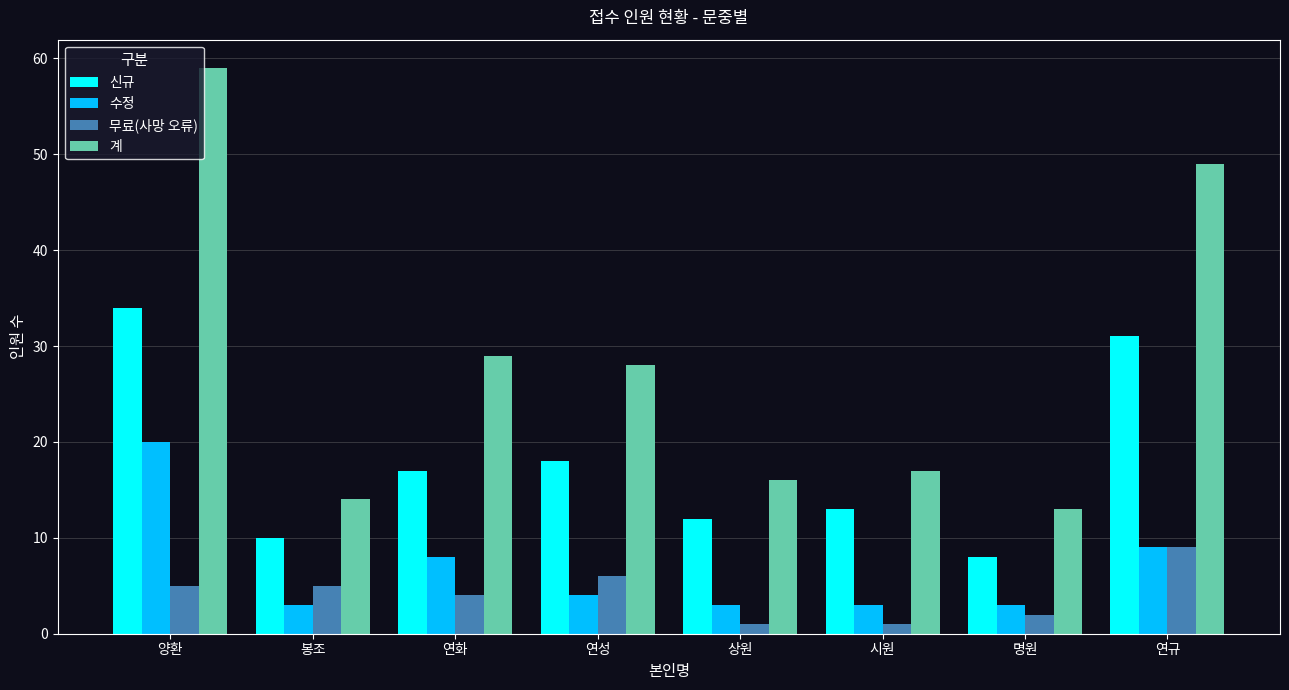

Which series changed the most between 연화 and 연규?

계